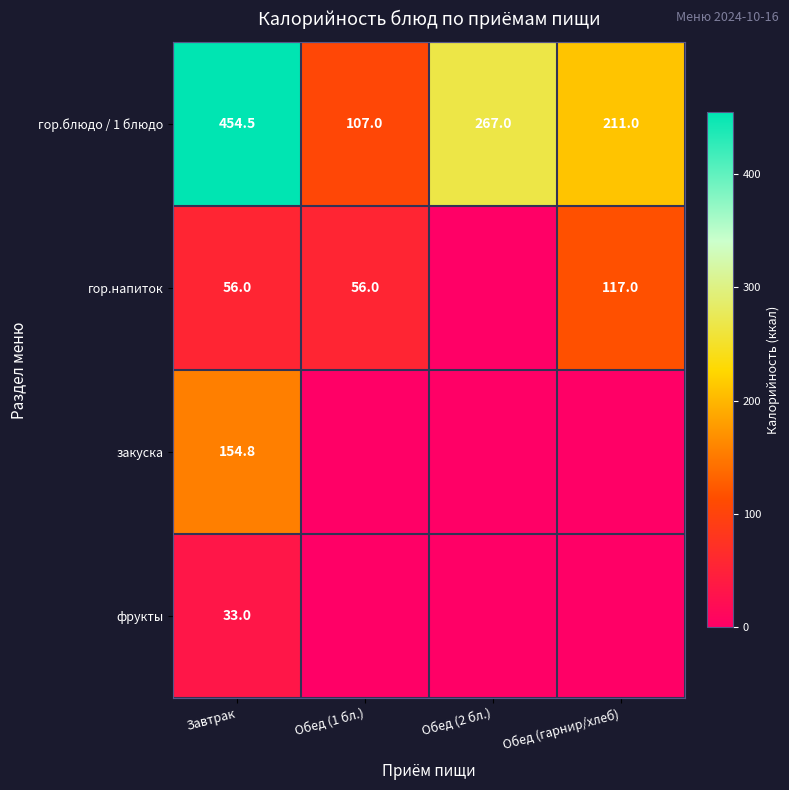

At which category does the chart reach its peak across all series?

Завтрак